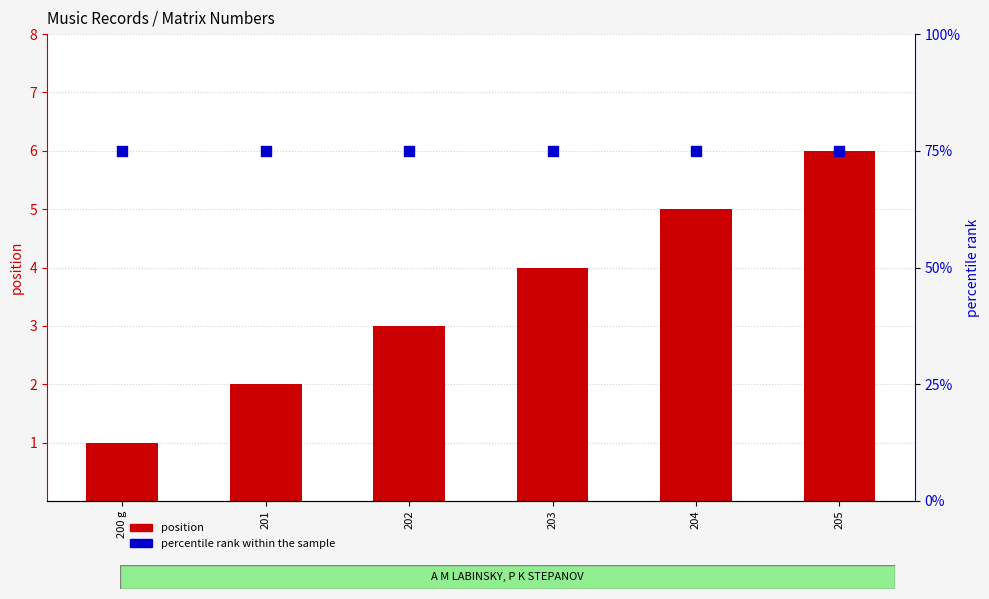

Which series contains the highest Y value?

percentile rank within the sample